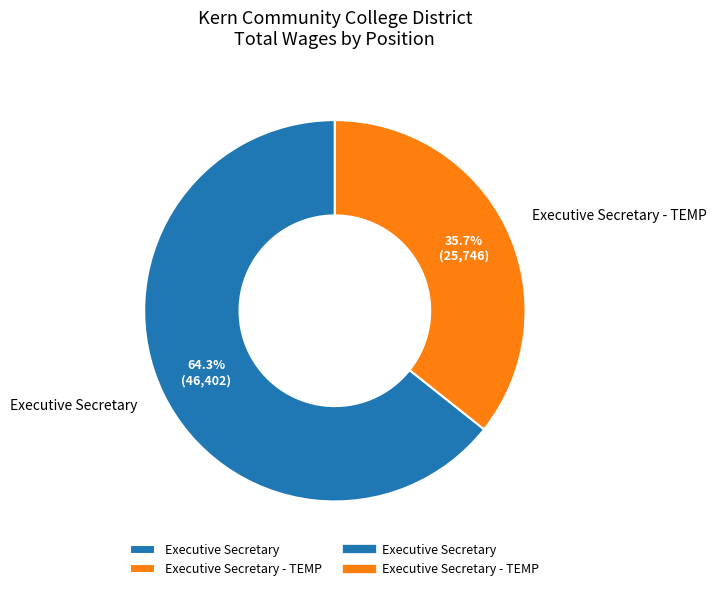

What is the largest slice in the pie chart?

Executive Secretary